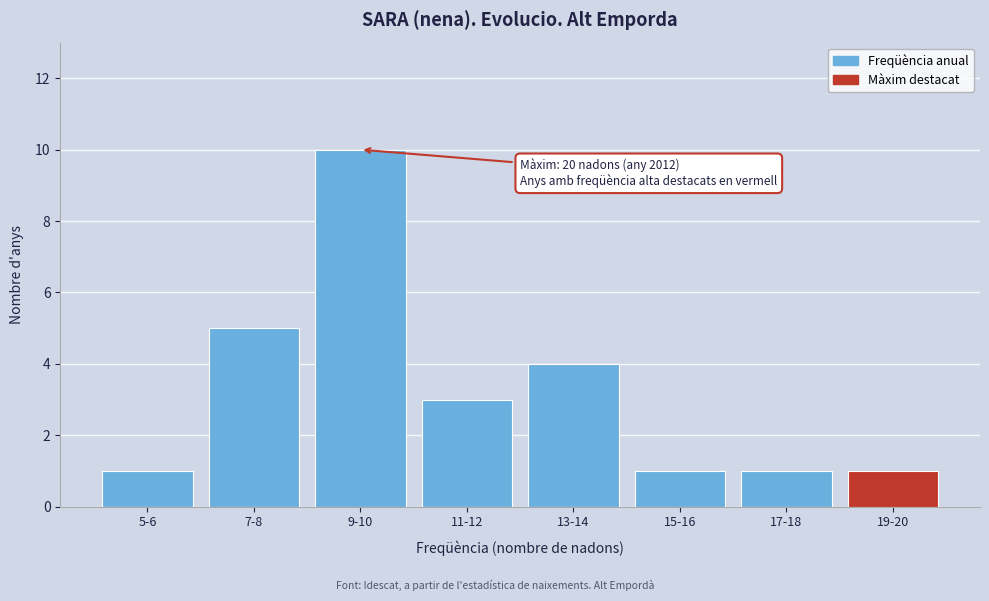

Reading left to right, transcribe all the data shown in this chart.

5-6=1	7-8=5	9-10=10	11-12=3	13-14=4	15-16=1	17-18=1	19-20=1